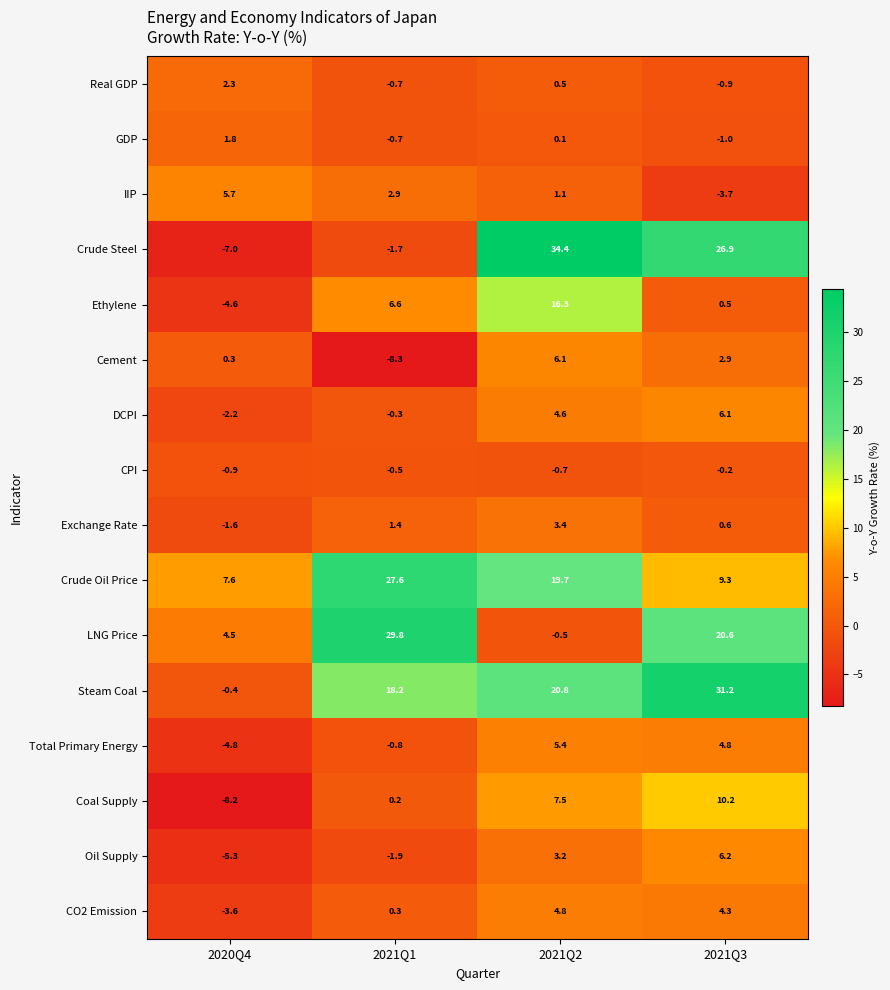

At which category is the sum across all series the highest?

2021Q2